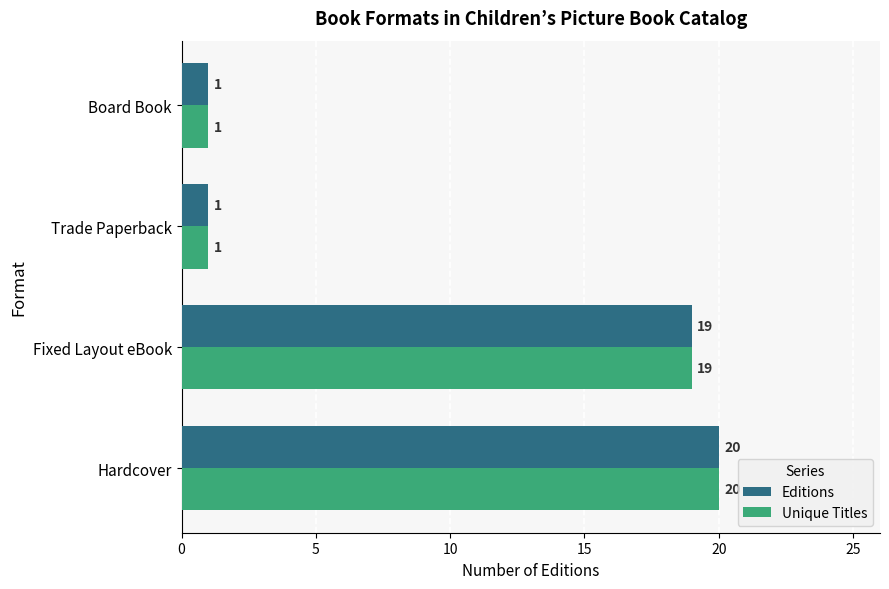

The Editions series shows 1 at Trade Paperback. True or false?

True